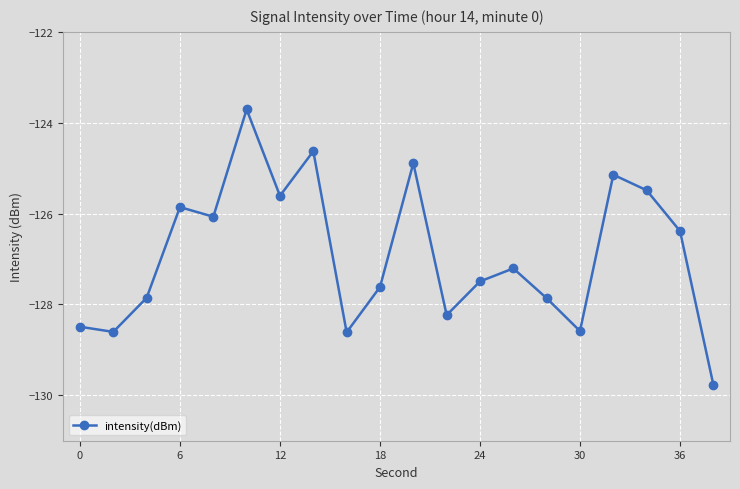

What is the greatest value displayed?

-123.7